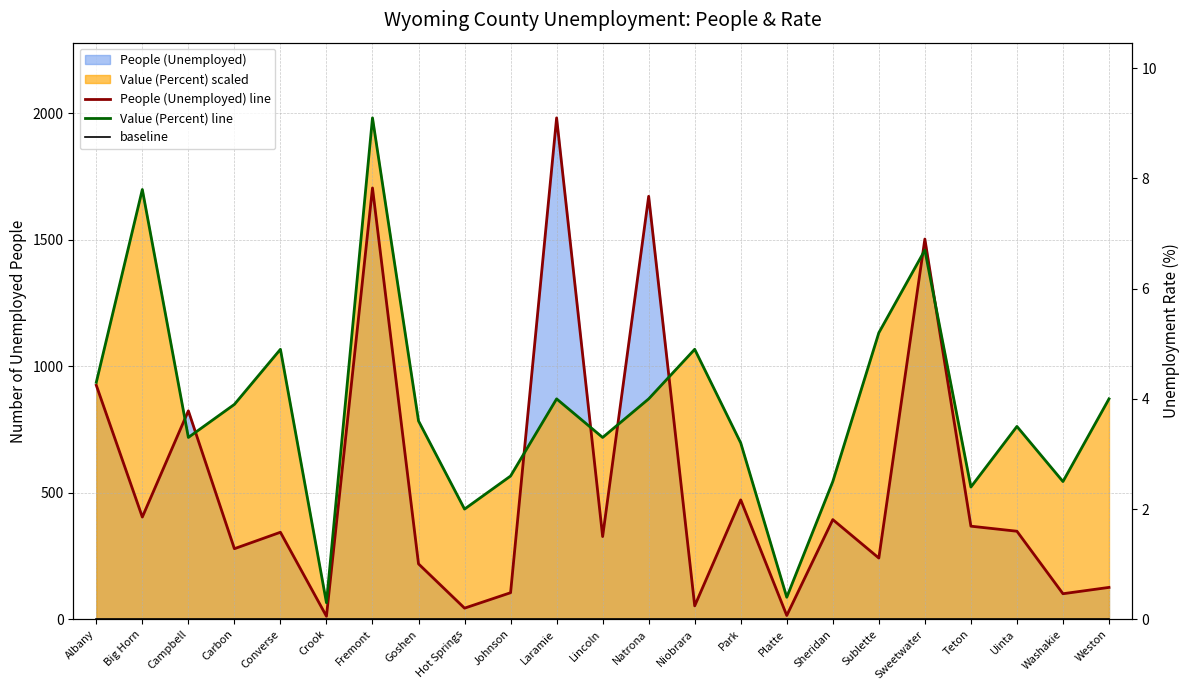

At which category does People (Unemployed) line reach its first local valley?

Big Horn